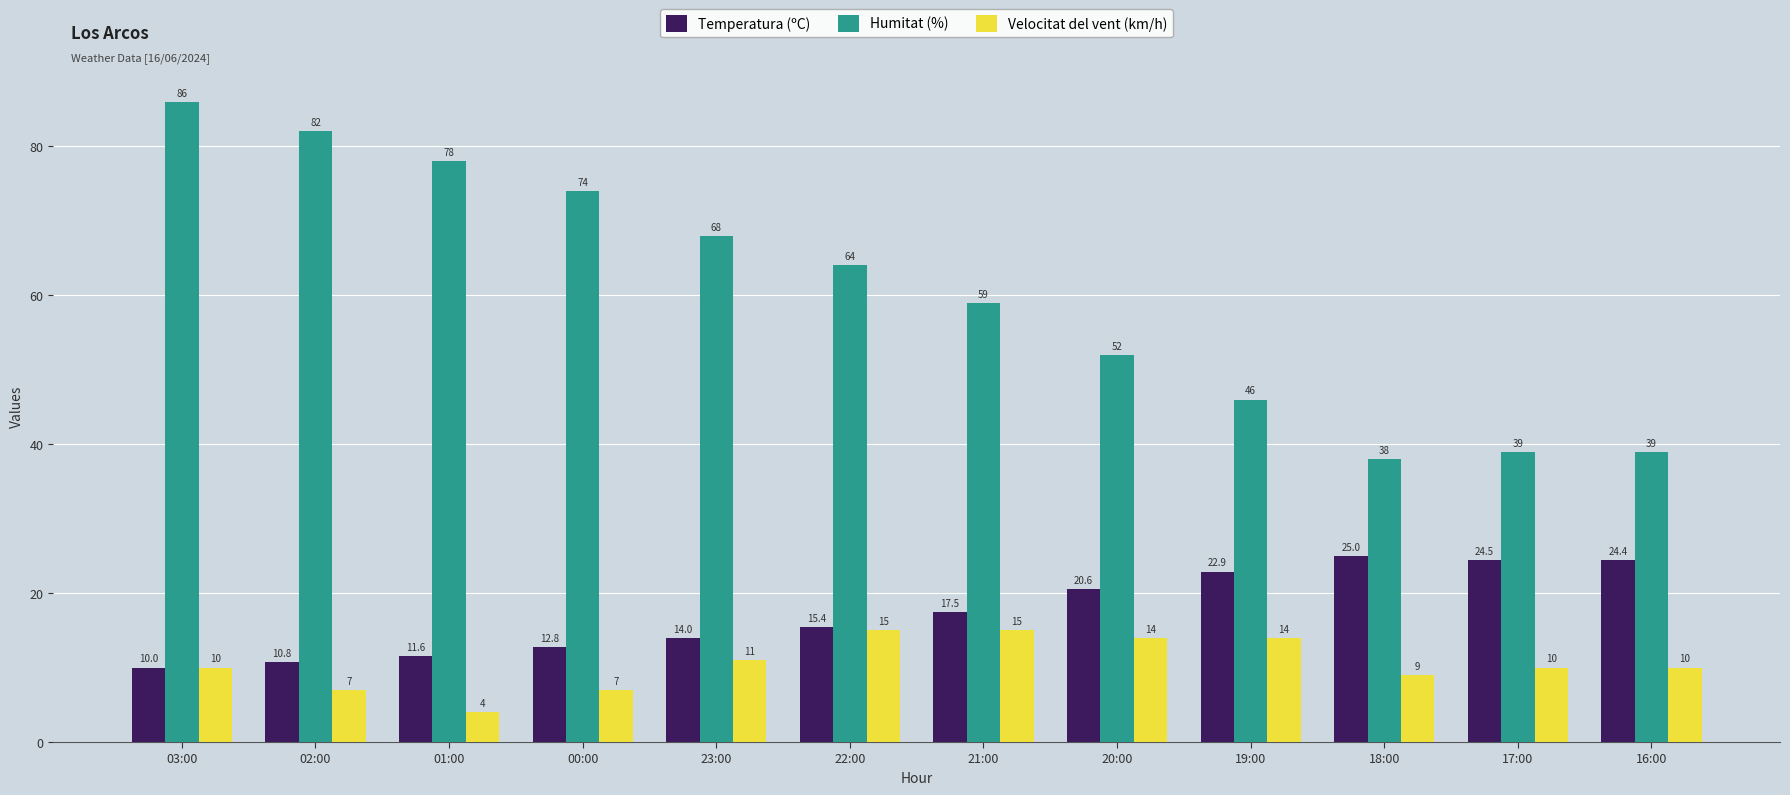

Which series changed the most between 23:00 and 17:00?

Humitat (%)